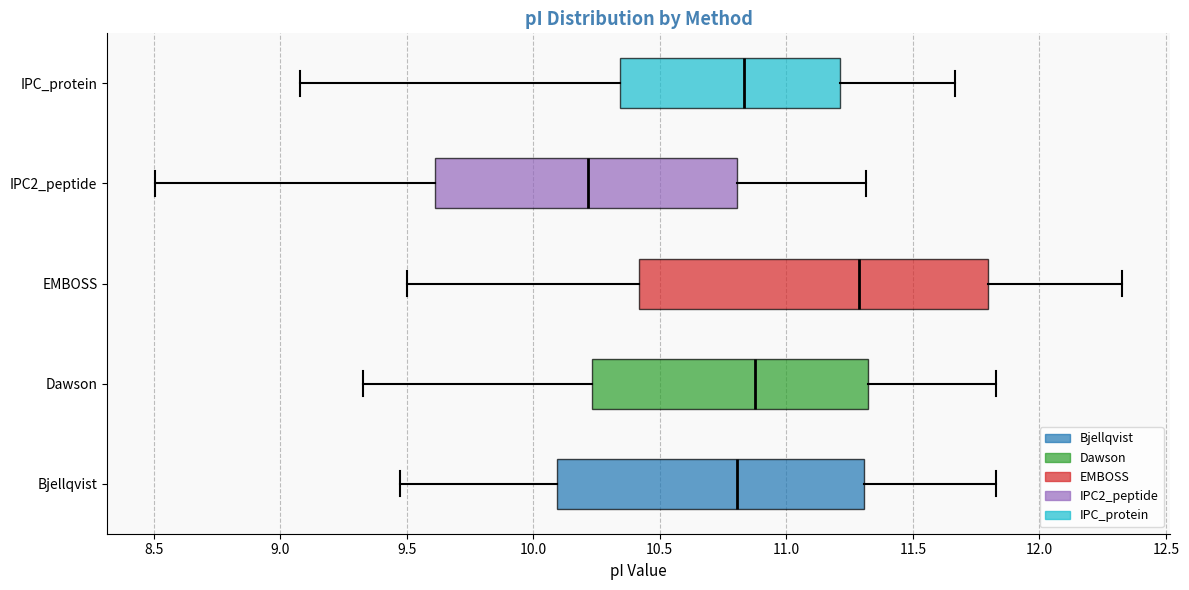

Which box is the widest, from its left edge to its right edge?

EMBOSS